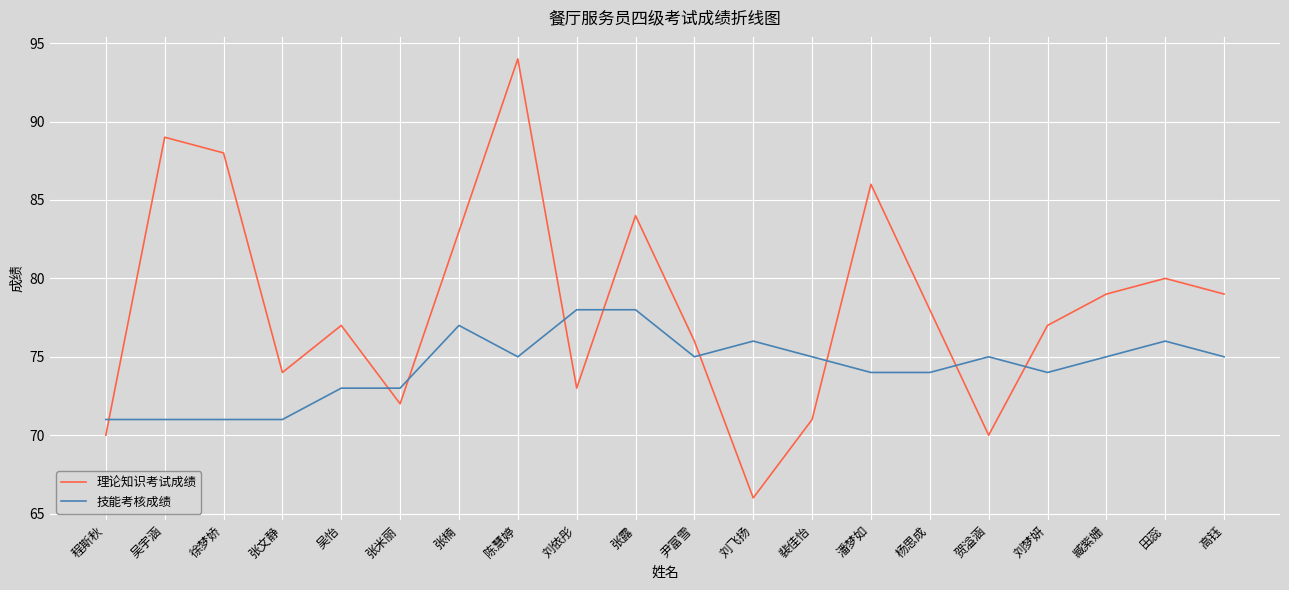

Rank the series at 尹富雪 from lowest to highest value.

技能考核成绩, 理论知识考试成绩